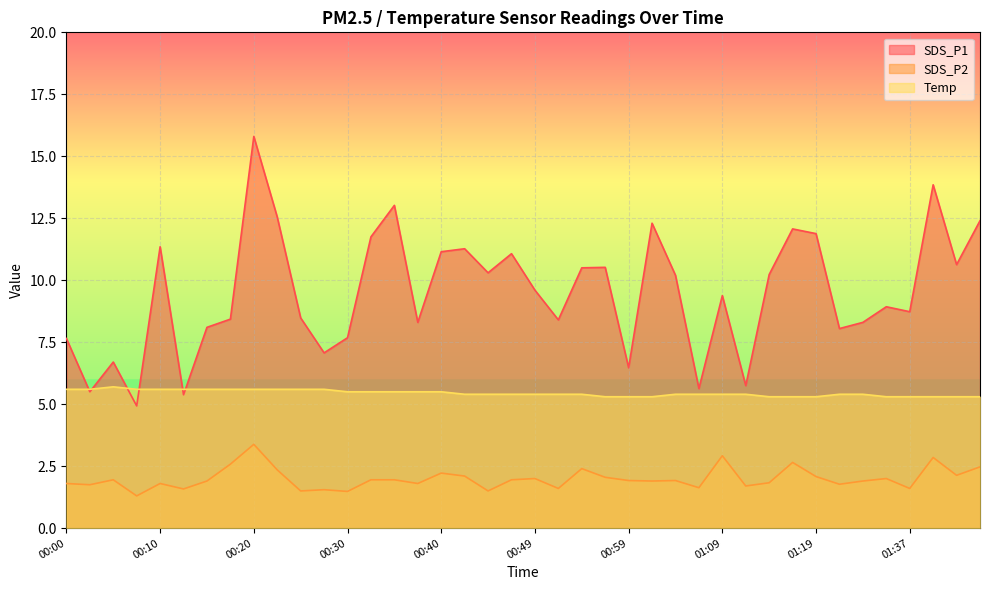

What is the average value of the SDS_P2 series?

2.0